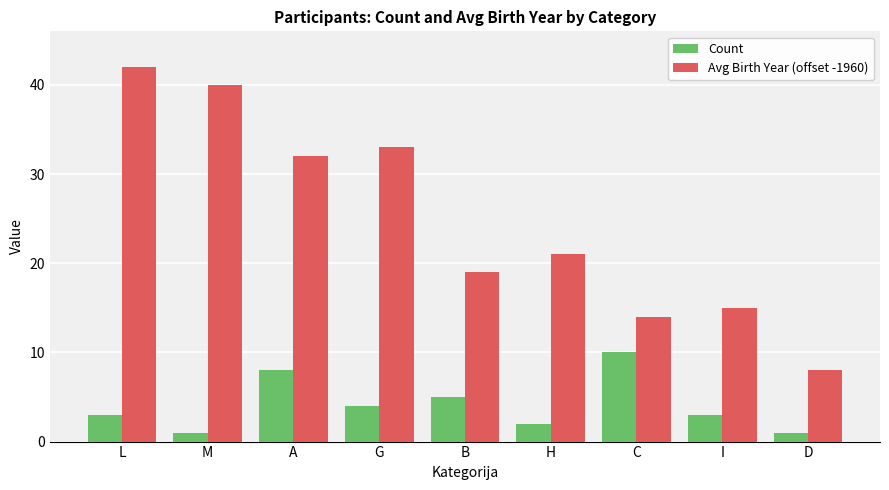

At how many categories does at least one series exceed 2?

9